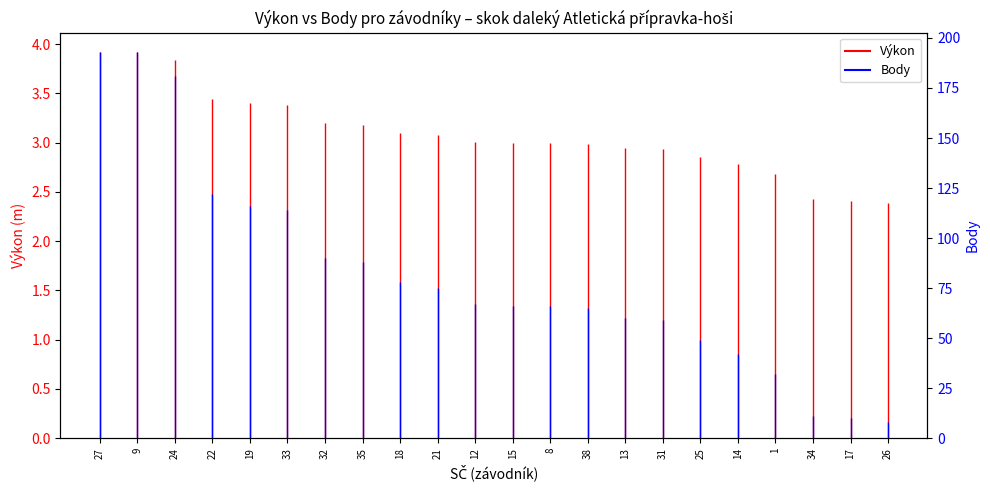

Does the chart have visible grid lines?

No